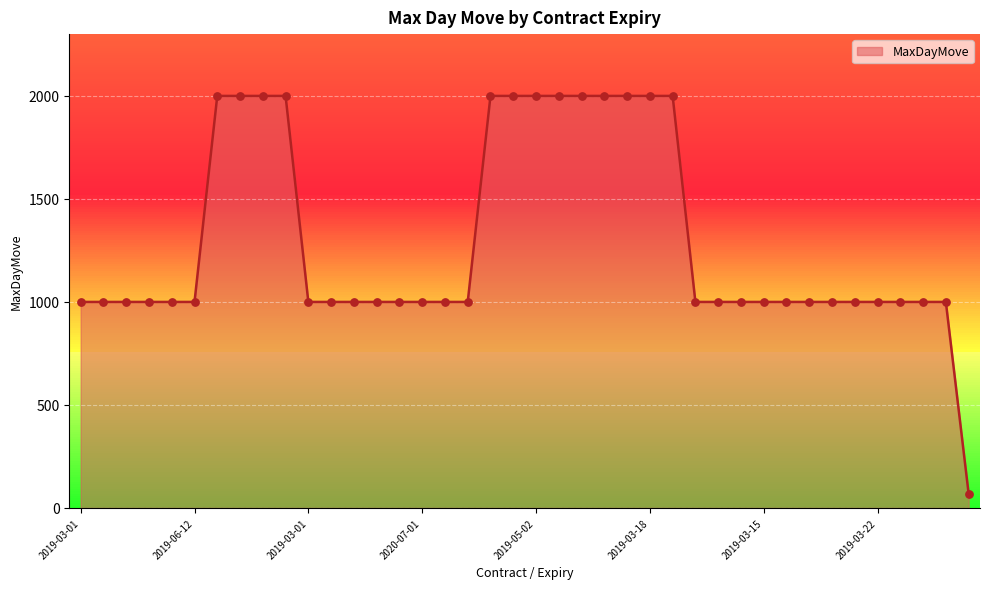

What is the maximum value shown in the chart?

2000